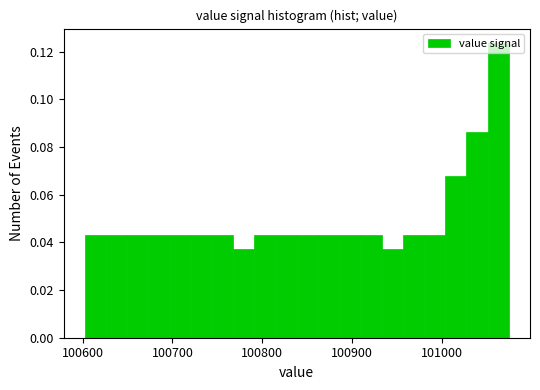

Around what value on the x-axis is the tallest bar? Give the approximate position of its centre, as read against the axis.

101060